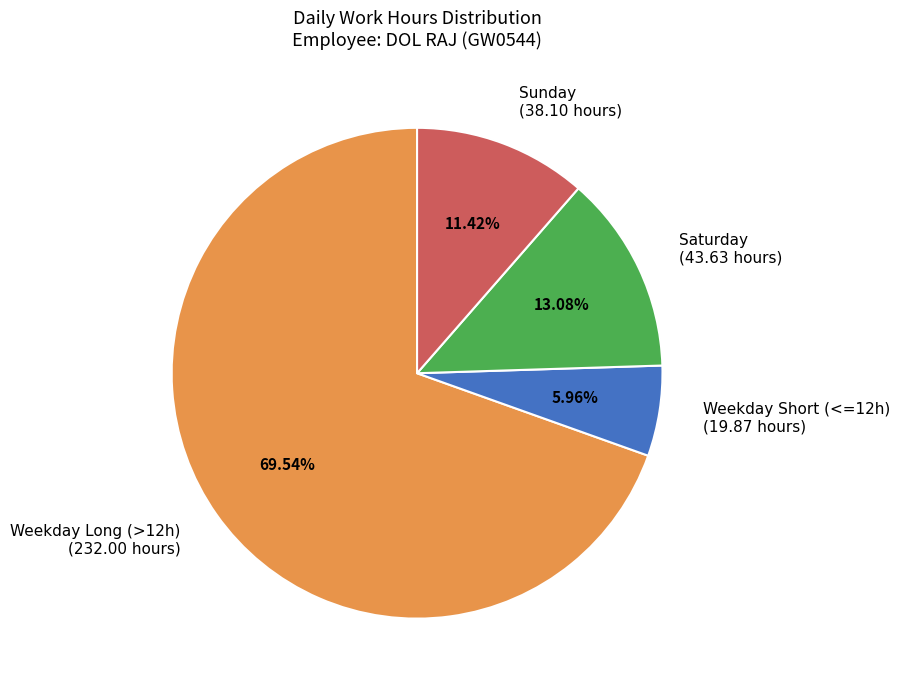

Approximately how many times larger is the value at Weekday Short (<=12h) (19.87 hours) compared to Sunday (38.10 hours)?

0.5